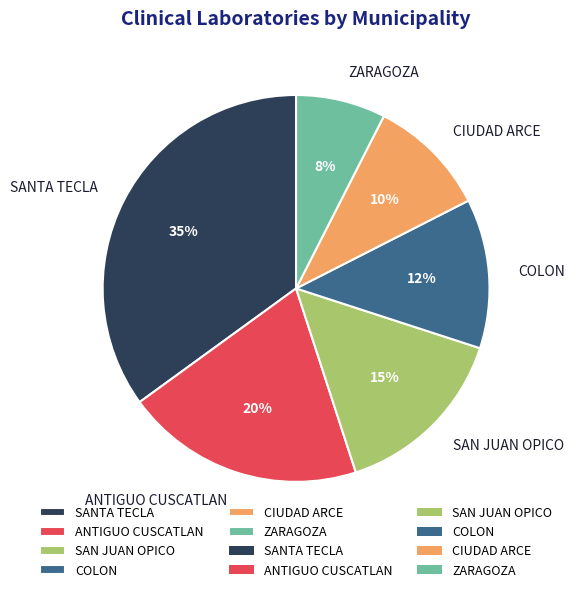

How many slices are in this pie chart?

6